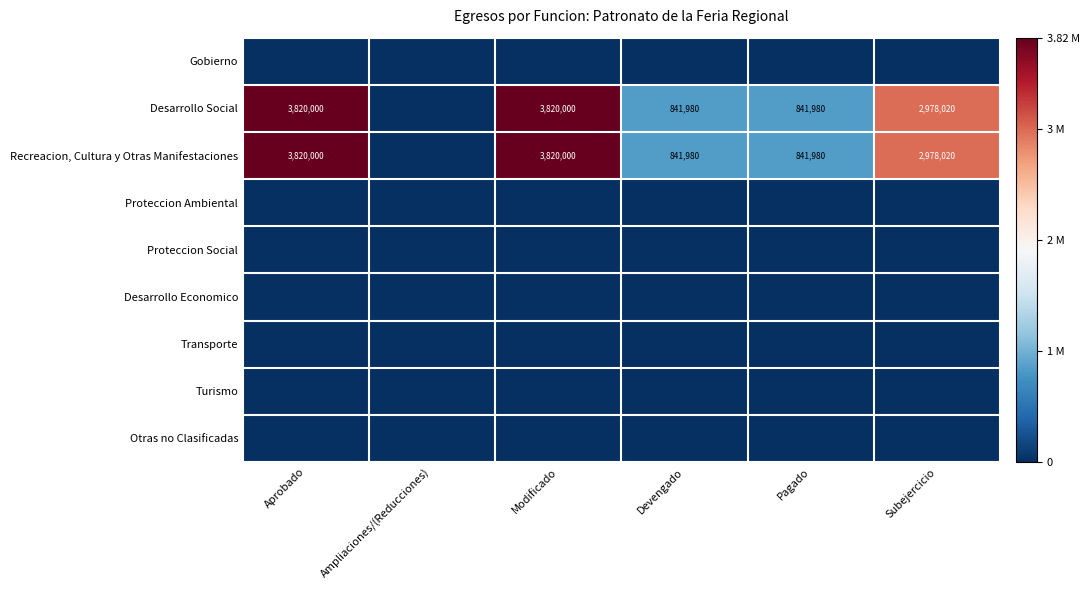

How many categories are shown in the chart?

6